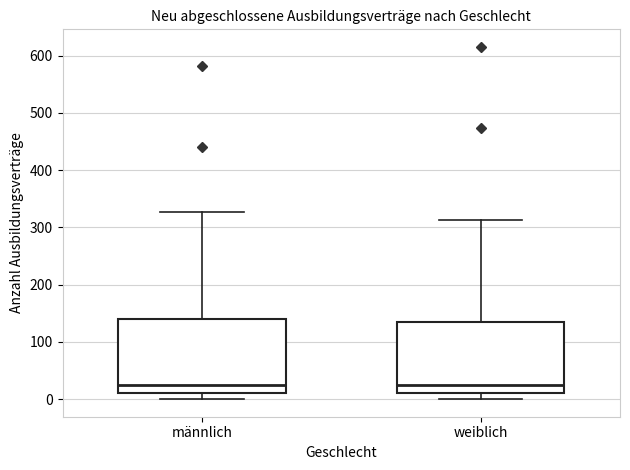

Where is the lower edge of the box for männlich on the y-axis? The values are not printed on the chart, so give them approximately, as read against the axis.

10